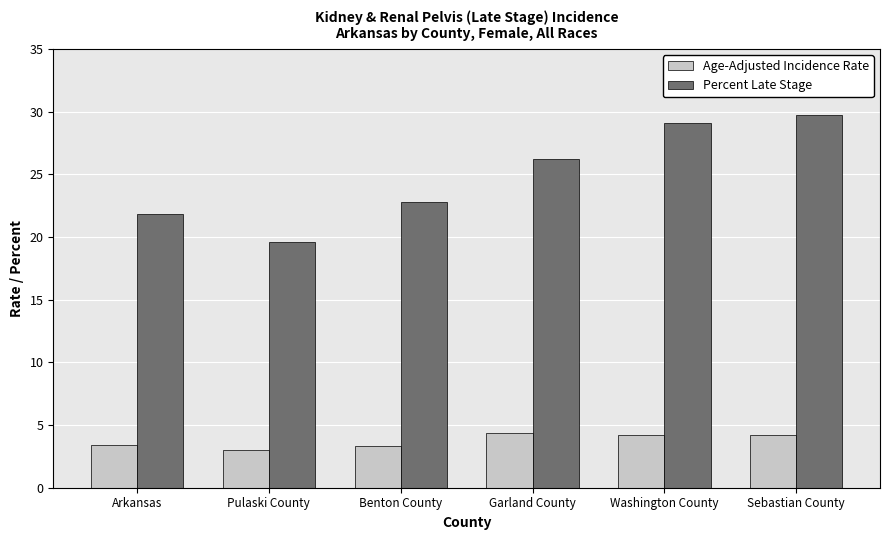

At which label does Age-Adjusted Incidence Rate first exceed 4?

Garland County